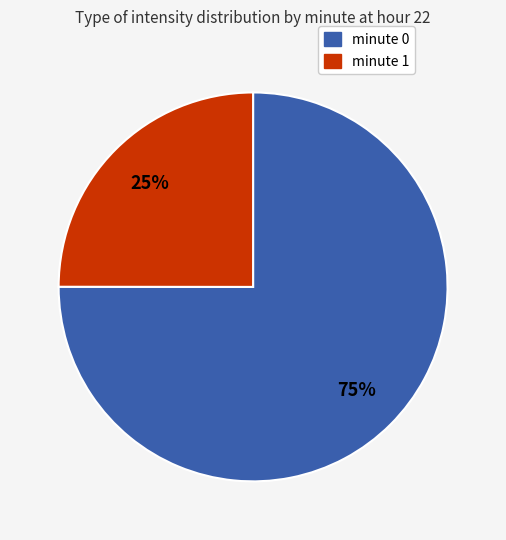

Which has a higher value, minute 1 or minute 0?

minute 0